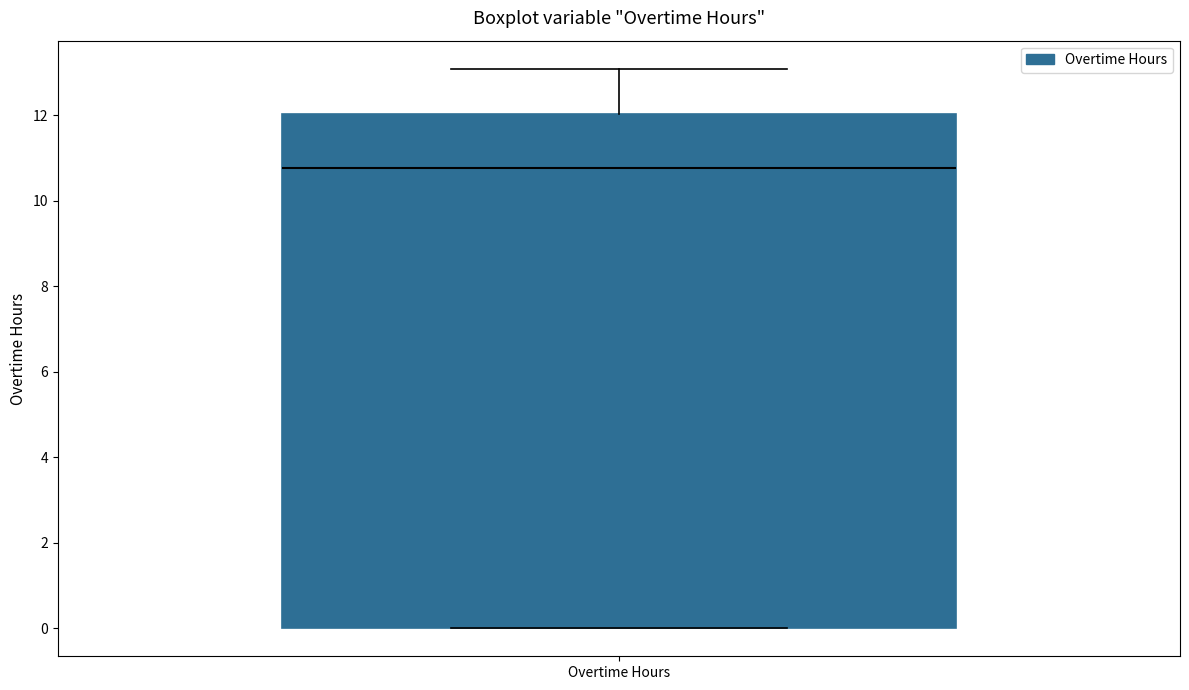

Transcribe this box plot: give where the median line is, the range the box spans, and where the two whiskers end, as read against the y-axis. The values are not printed on the chart, so give them approximately, as read against the axis.

median 10.8, box 0.0 to 12.0, whiskers 0.0 to 13.0